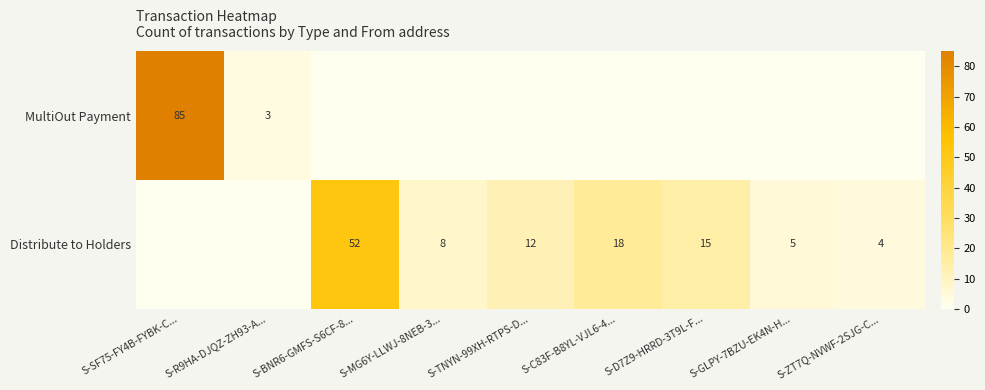

The Distribute to Holders series shows 12 at S-TNYN-99XH-RTPS-D.... True or false?

True